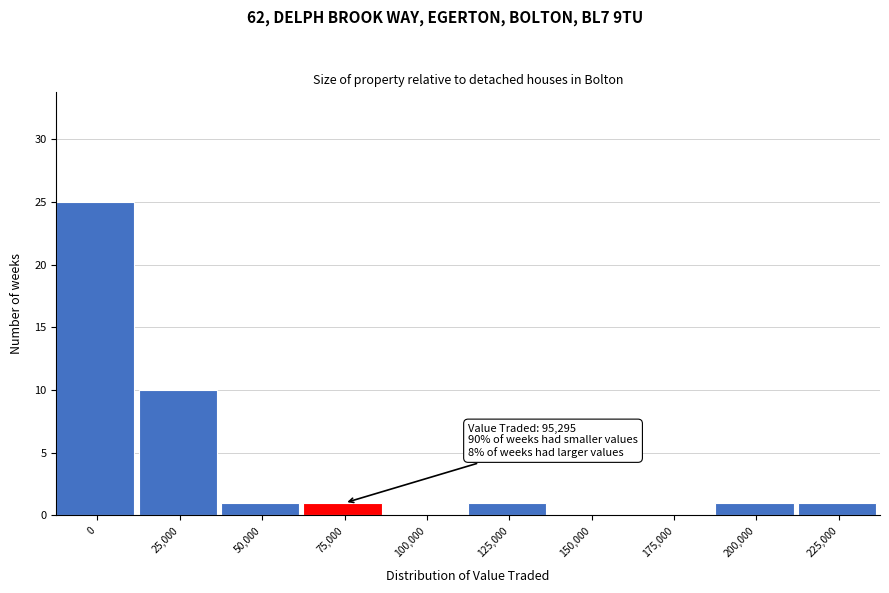

Reading right to left, transcribe all the data shown in this chart.

225,000=1	200,000=1	175,000=0	150,000=0	125,000=1	100,000=0	75,000=1	50,000=1	25,000=10	0=25